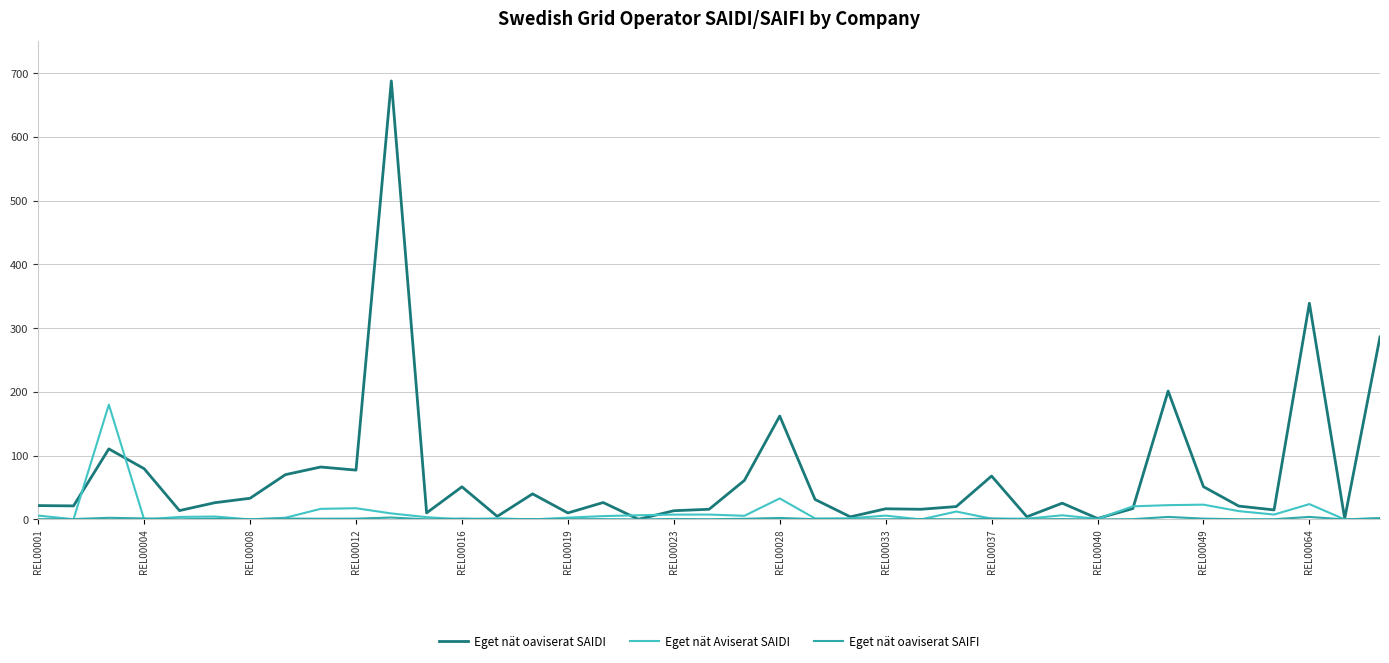

Which series has the largest total across all categories?

Eget nät oaviserat SAIDI